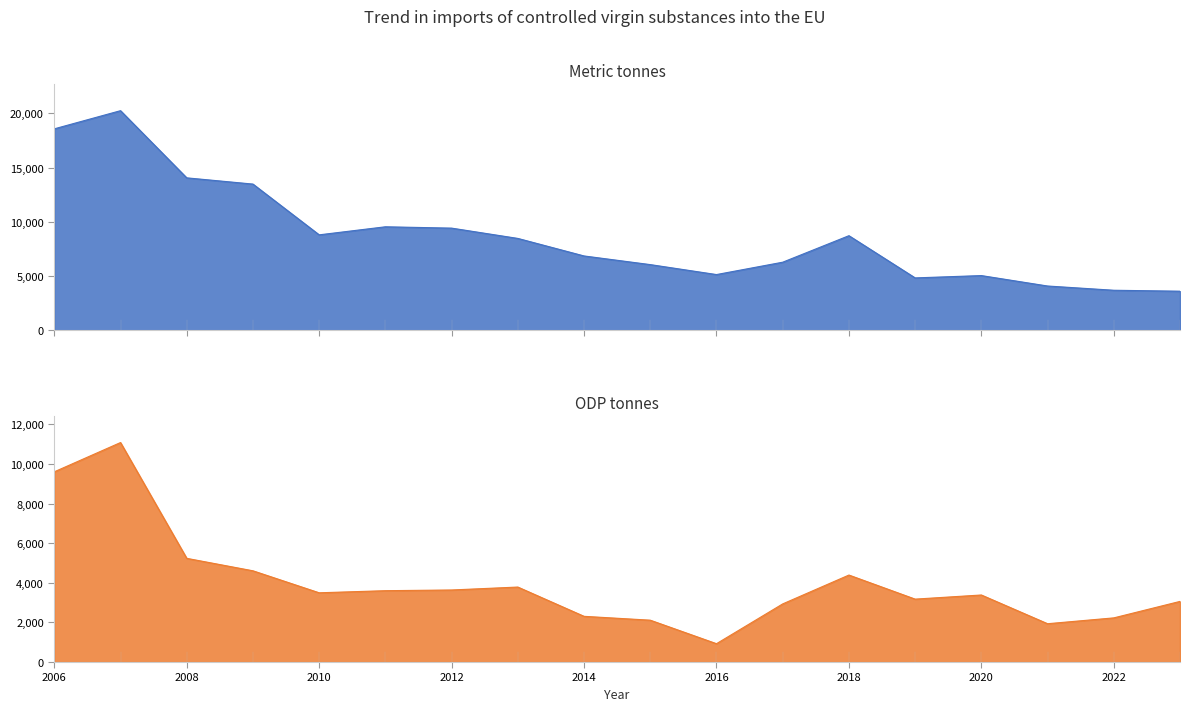

What is the minimum value shown in the chart?

925.6